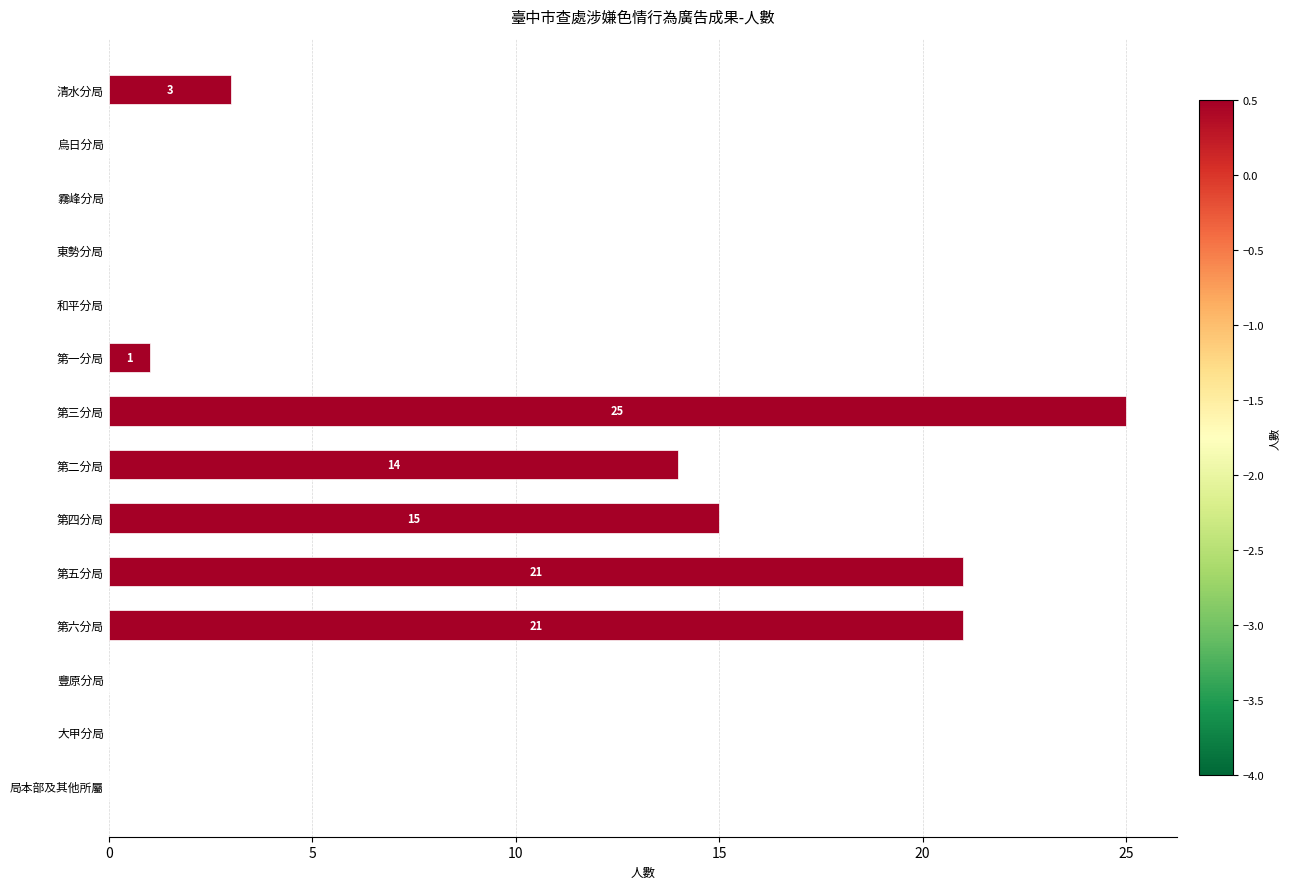

Which has a higher value, 第二分局 or 第三分局?

第三分局